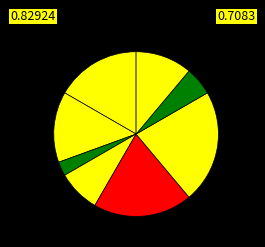

Count the number of slices in the pie.

8